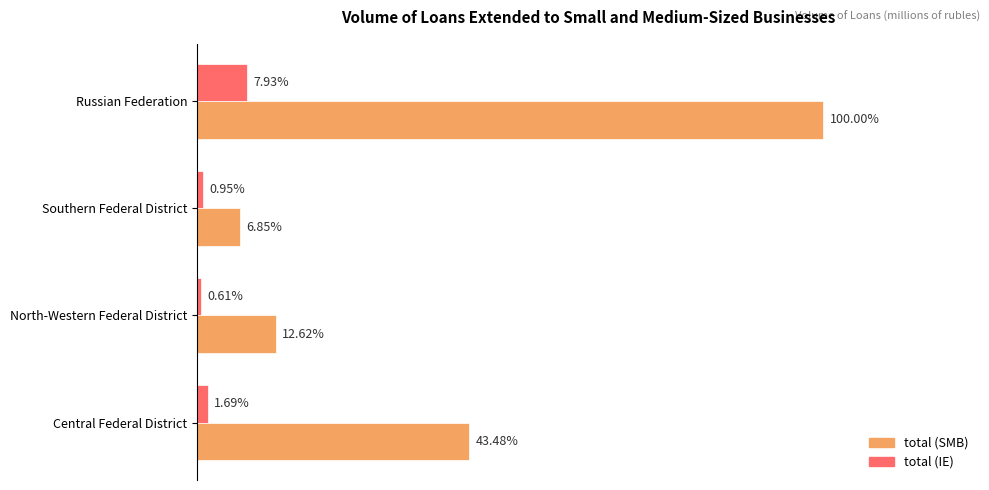

What is the difference between the maximum and minimum values in the total (SMB) series?

2971515